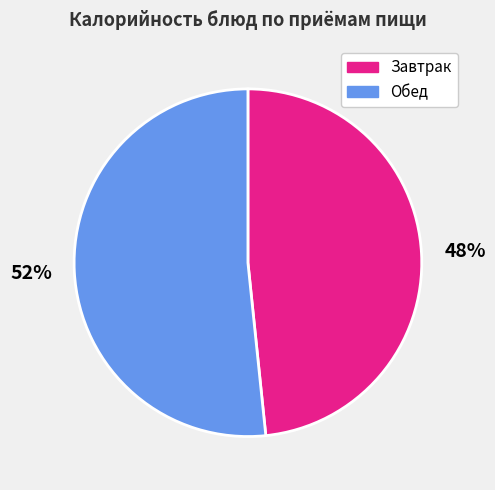

True or false: Завтрак accounts for 48% of the total.

True